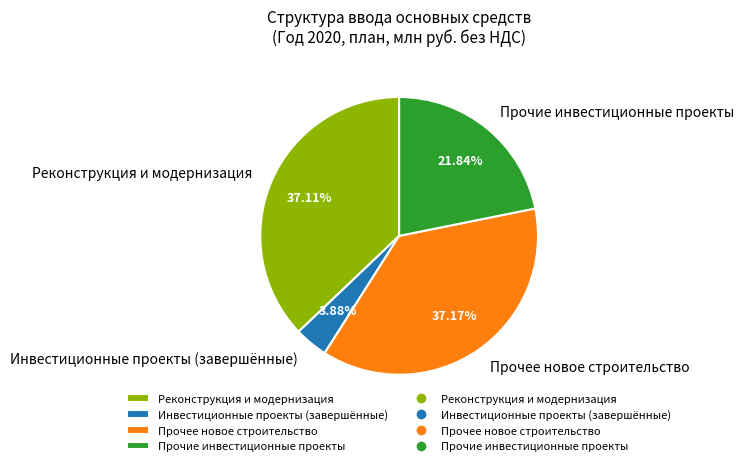

To the nearest percent, what is the difference between the largest and smallest slice percentages?

33%